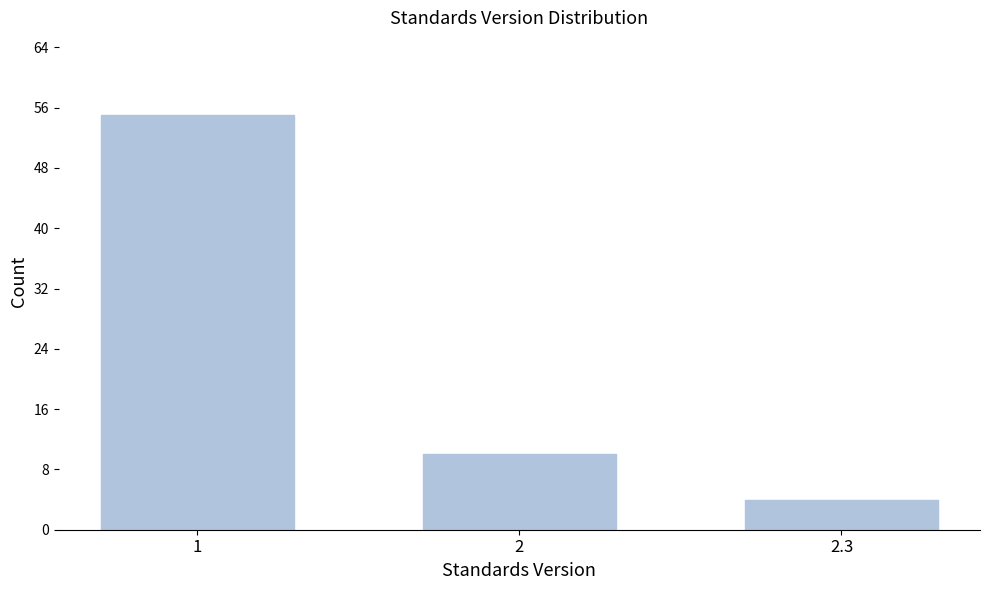

Reading left to right, transcribe all the data shown in this chart.

1=55	2=10	2.3=4